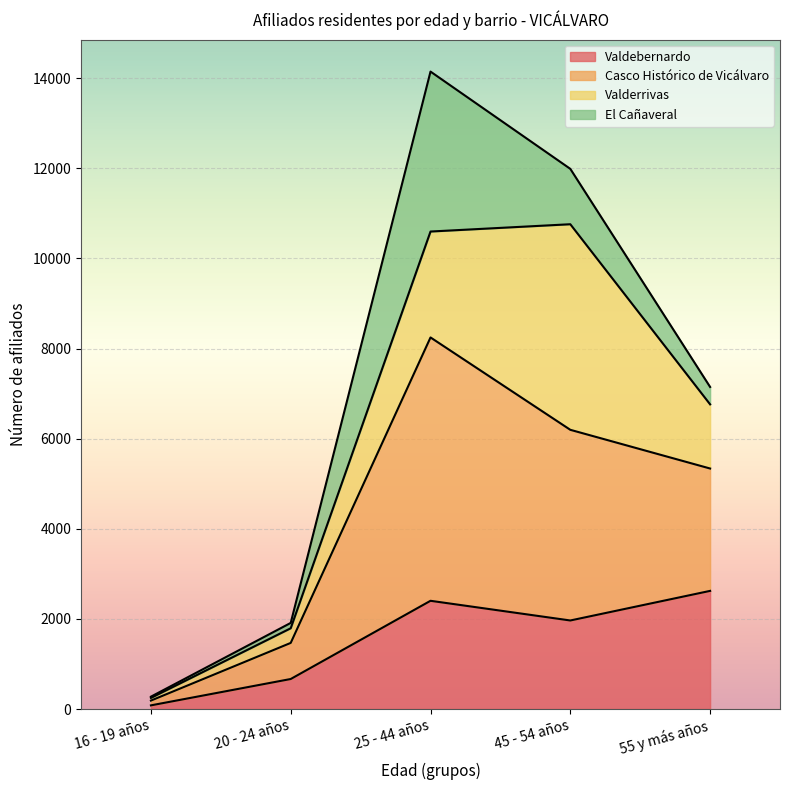

Does the chart display data point markers on the line(s)?

No